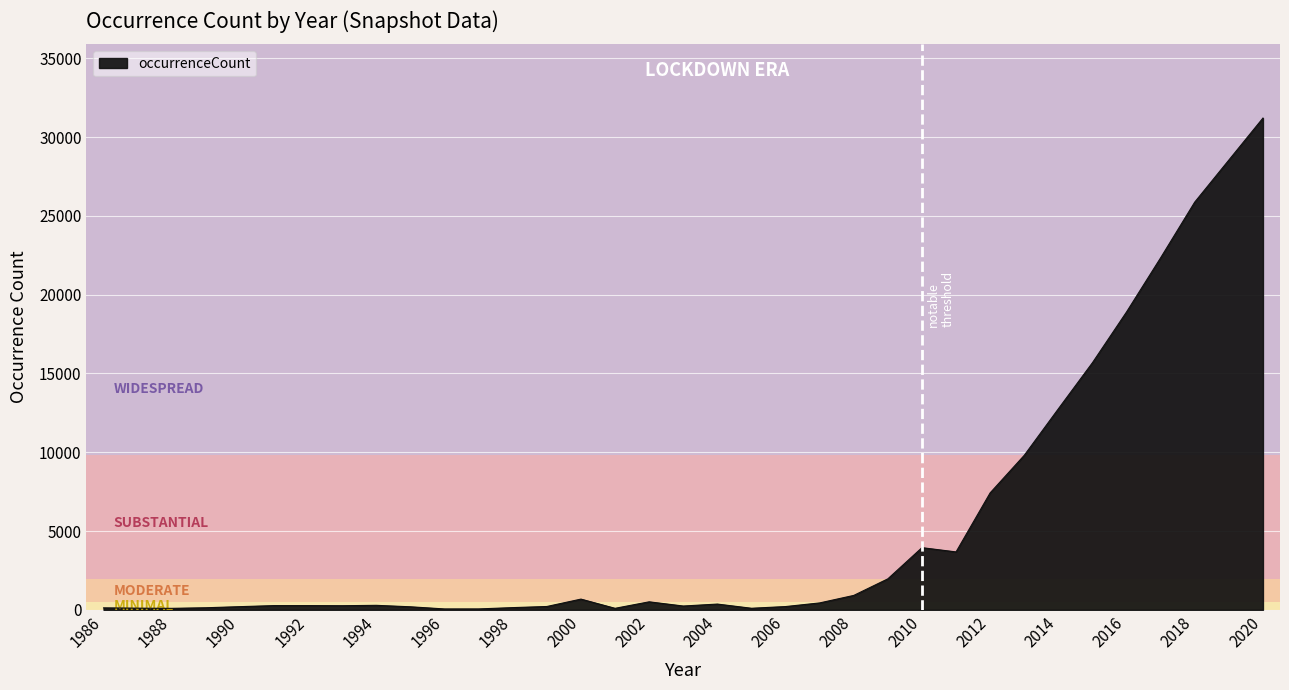

What is the difference between the maximum and minimum values?

31153